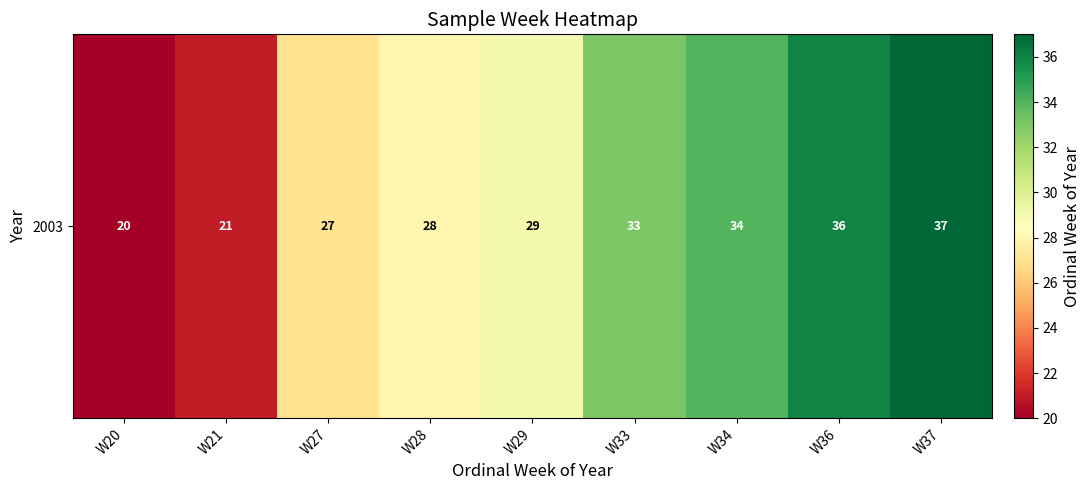

List the labels in order of value, largest first.

W37, W36, W34, W33, W29, W28, W27, W21, W20